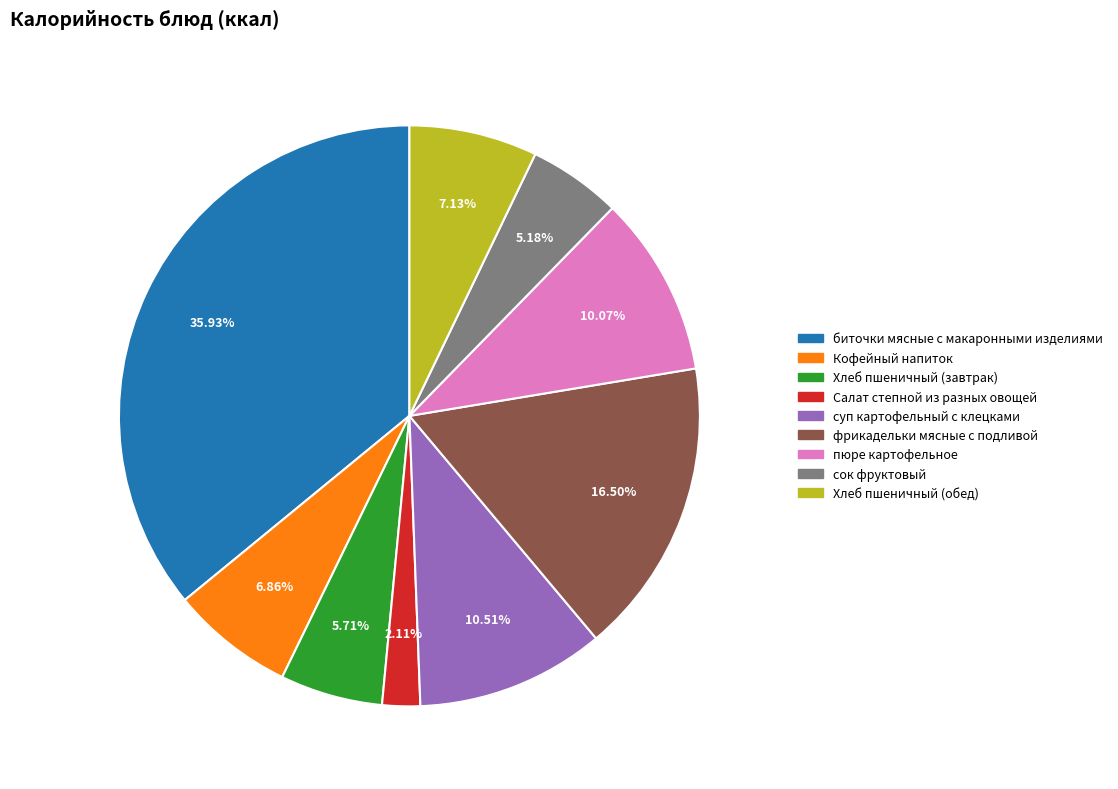

True or false: фрикадельки мясные с подливой accounts for 23% of the total.

False